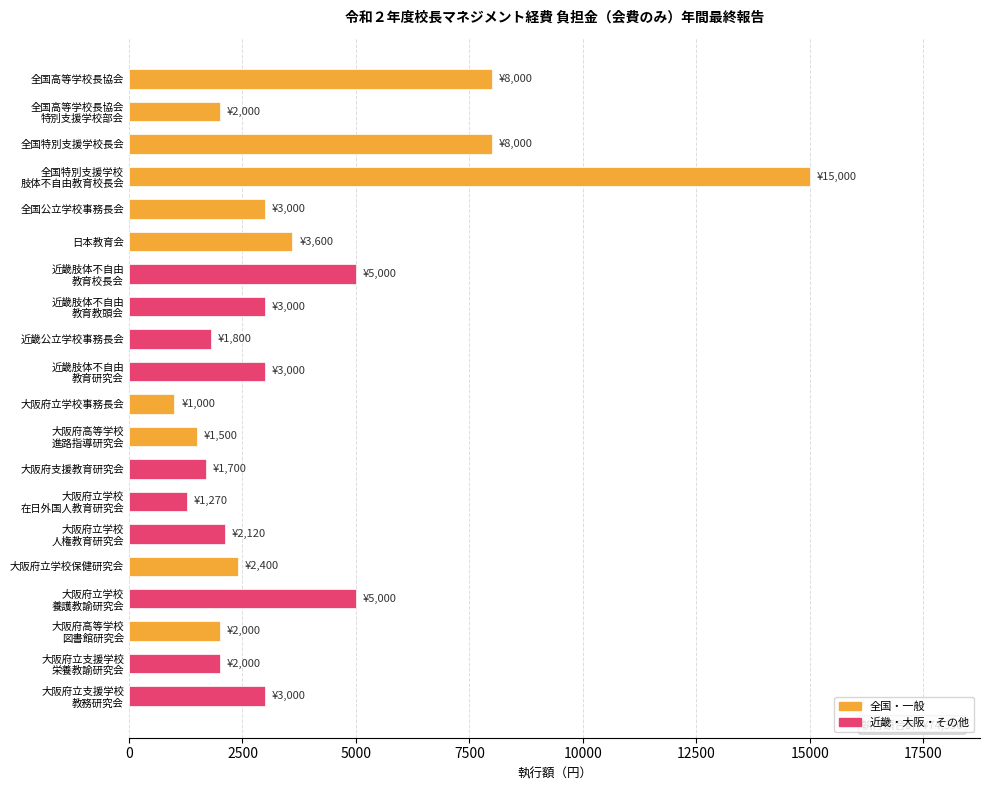

What is the label of the 1st bar from the top?

全国高等学校長協会